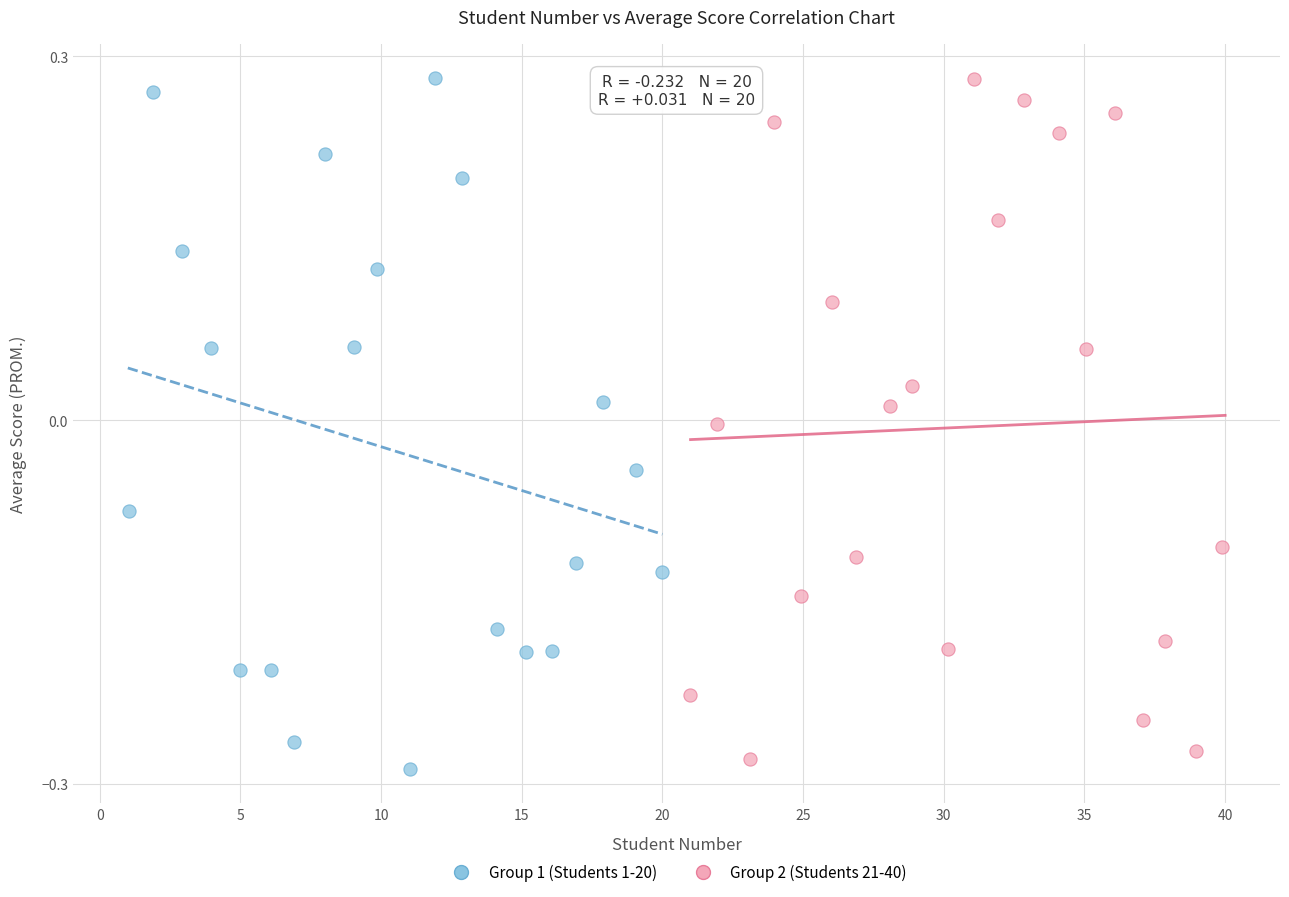

Which series contains the lowest Y value?

Group 1 (Students 1-20)